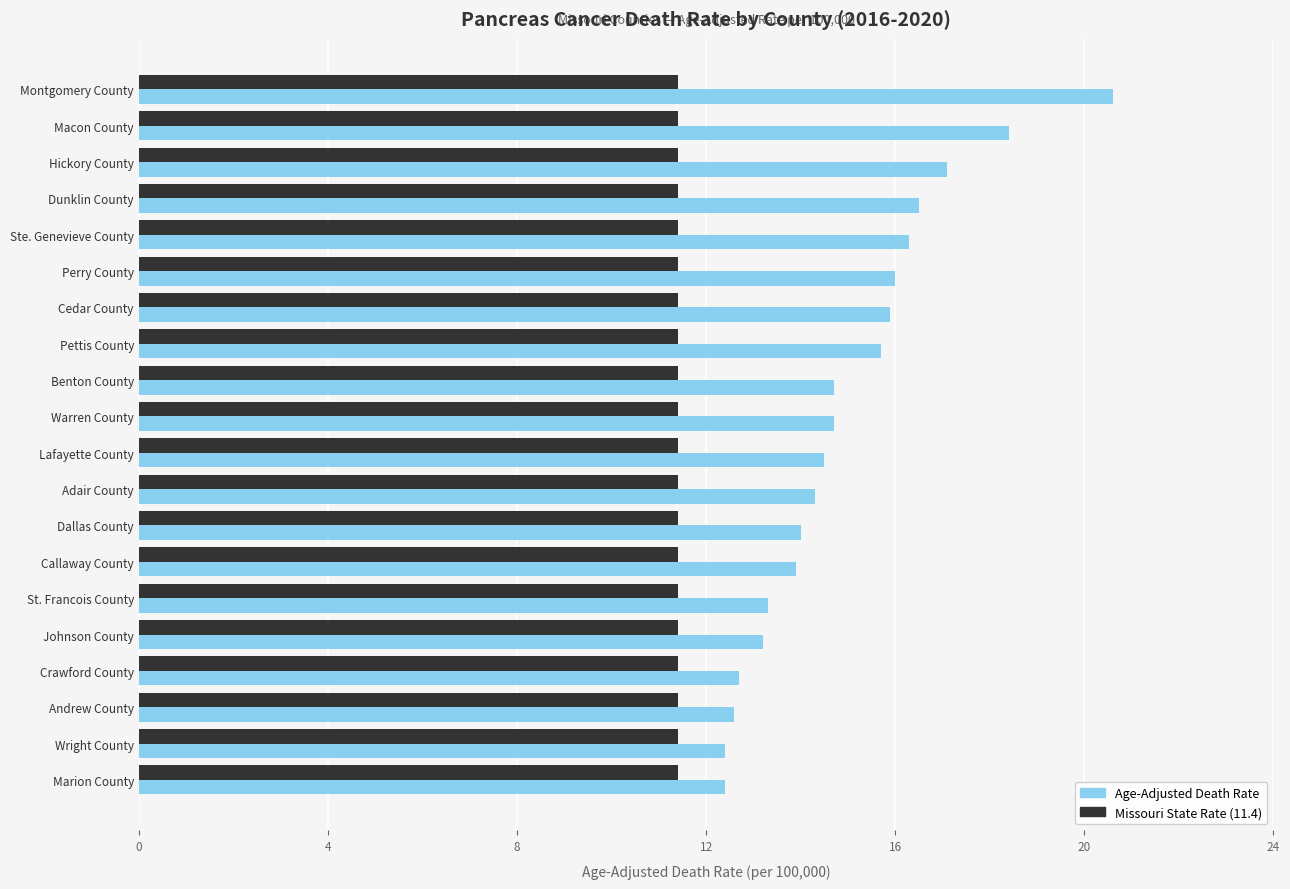

The Age-Adjusted Death Rate series shows 12.7 at Crawford County. True or false?

True